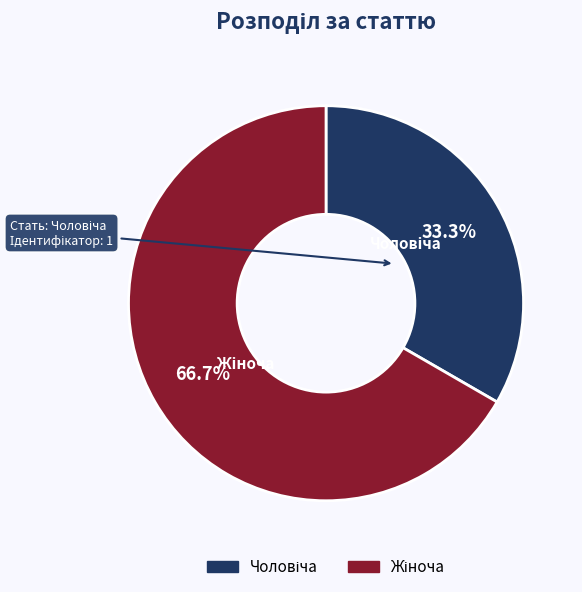

Does any single category account for the majority?

Yes